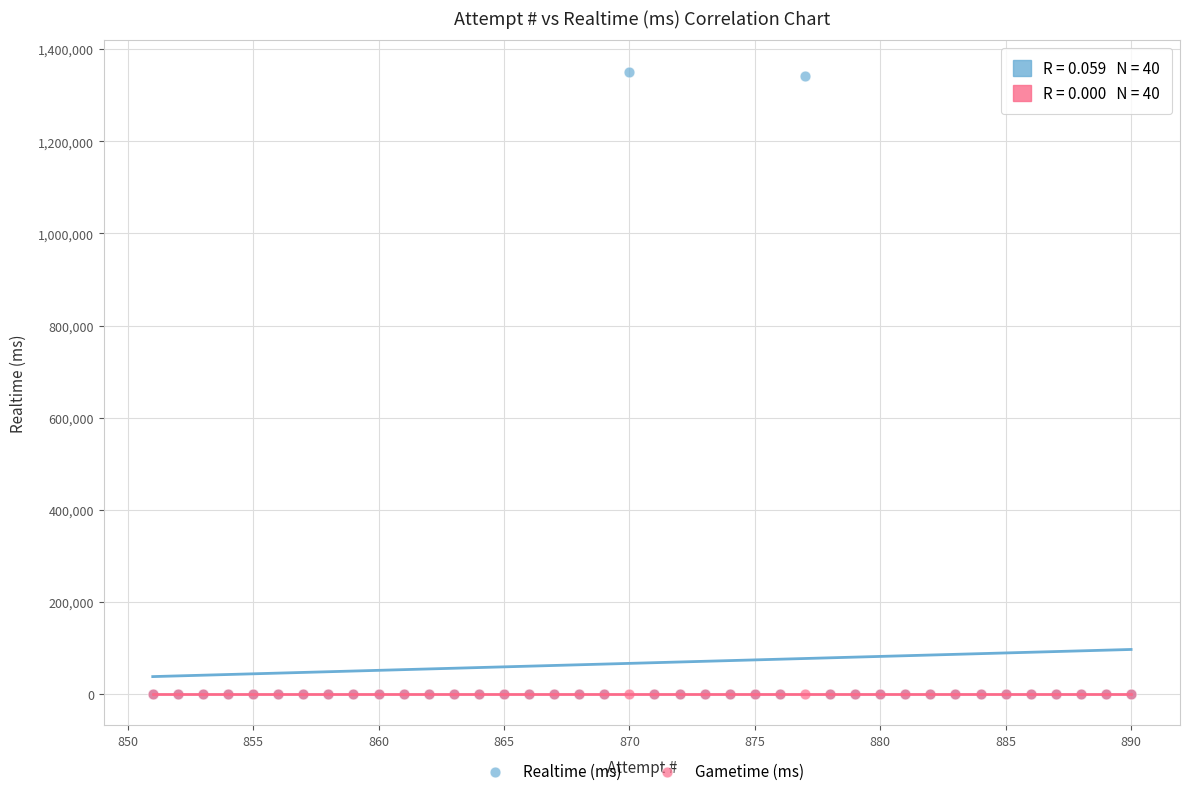

What are all the series names shown in the legend?

Realtime (ms), Gametime (ms)